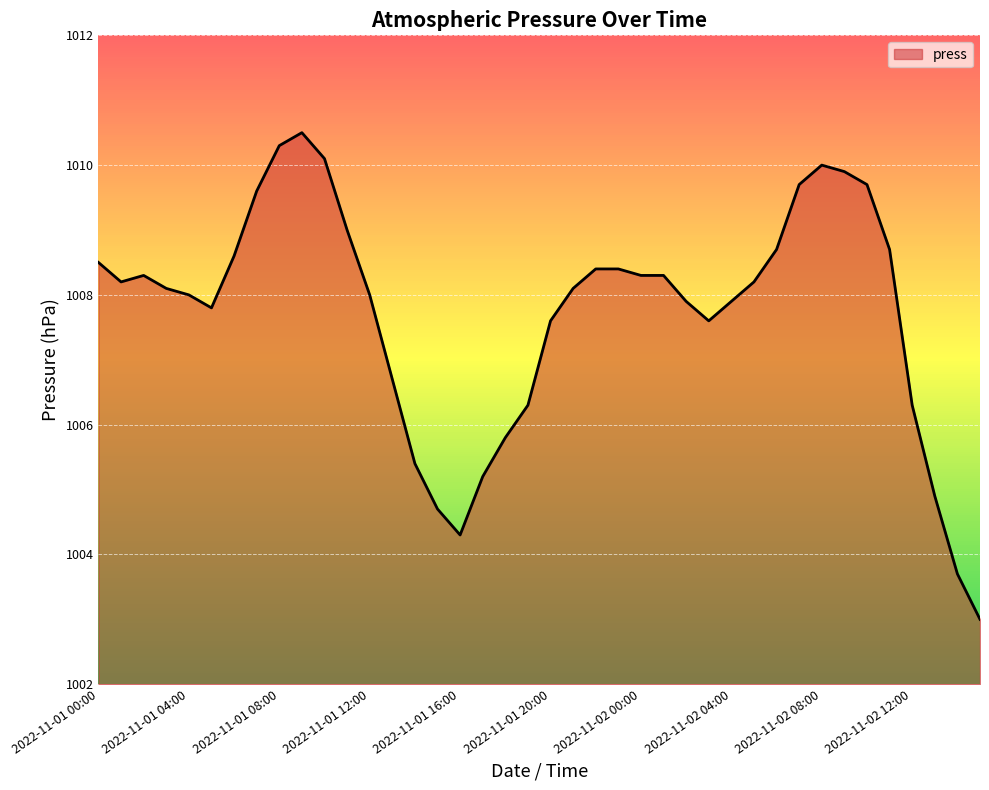

What is the difference between the maximum and minimum values?

7.5